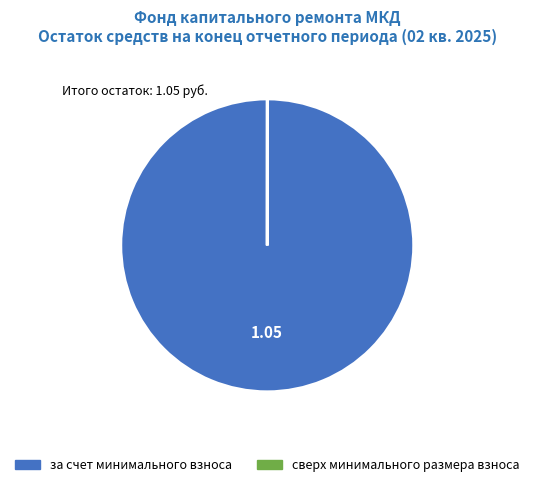

Which category accounts for the majority?

за счет минимального взноса